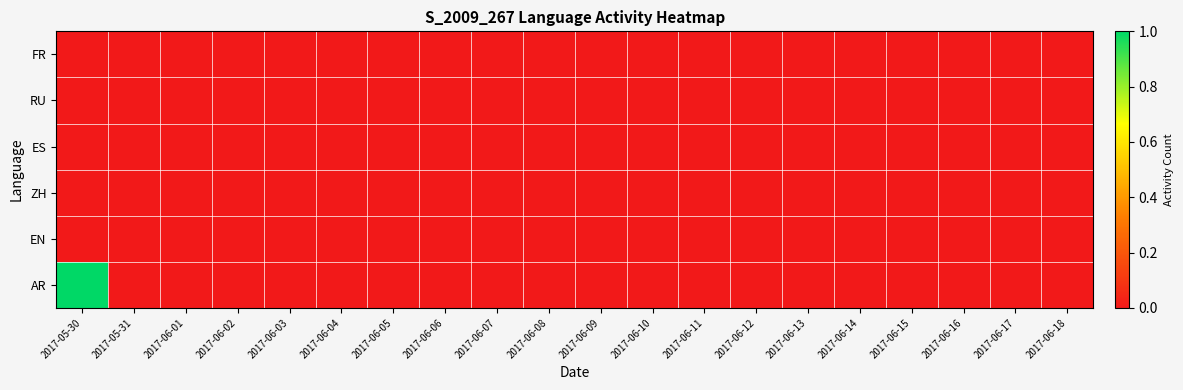

Which label corresponds to the largest value in the chart?

2017-05-30